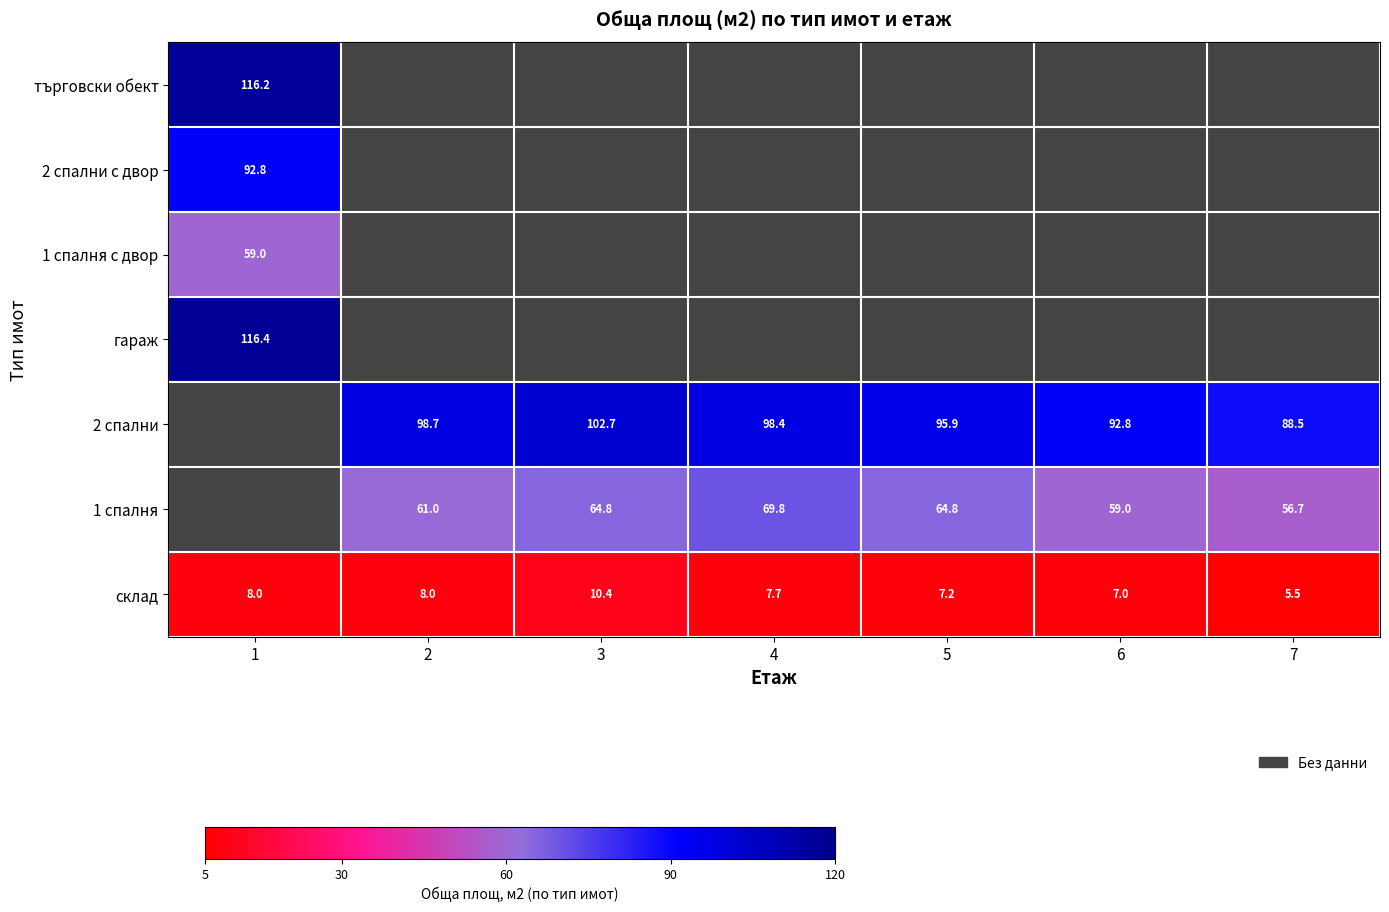

At how many categories does at least one series exceed 70?

7